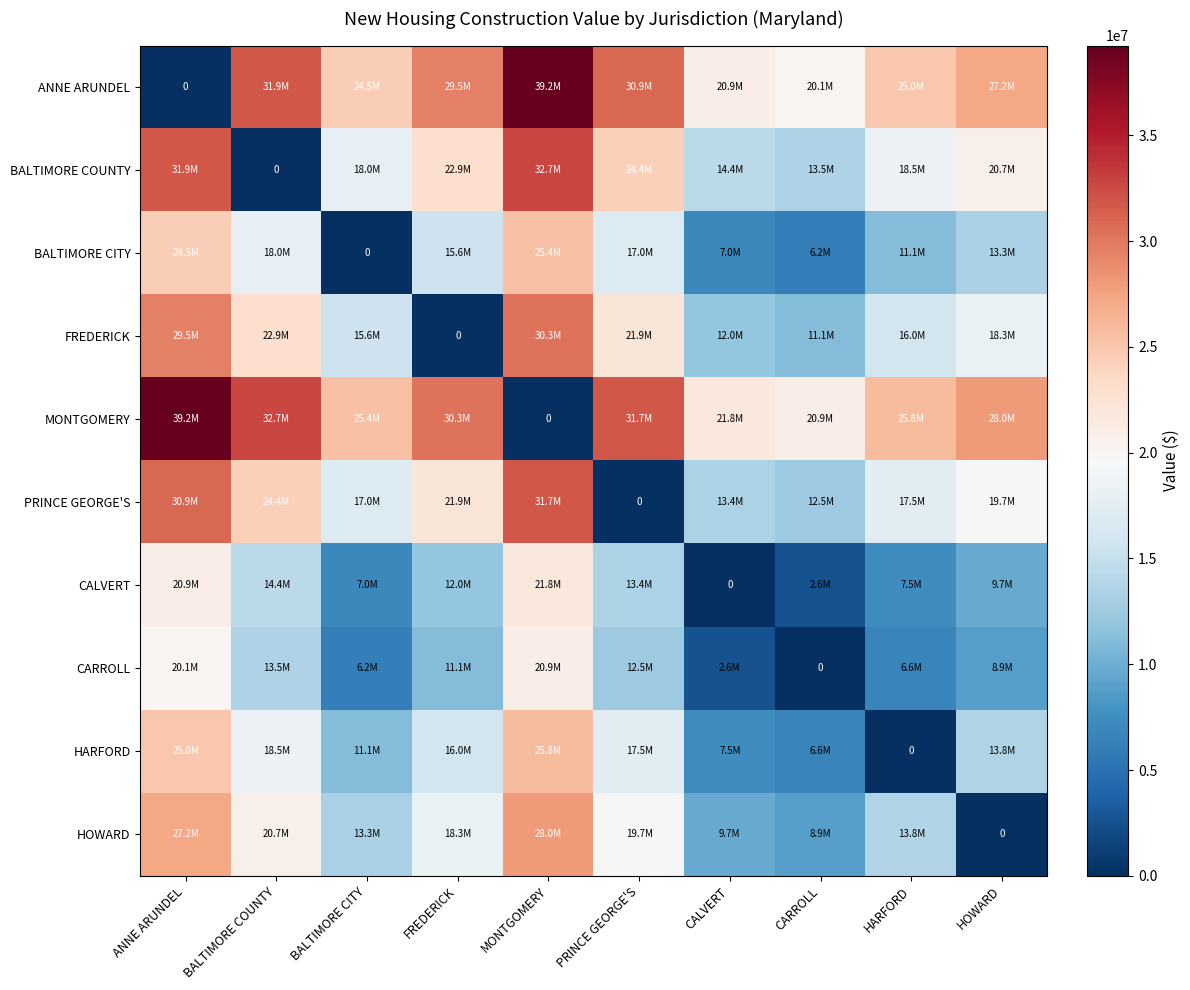

At which category is the sum across all series the highest?

MONTGOMERY